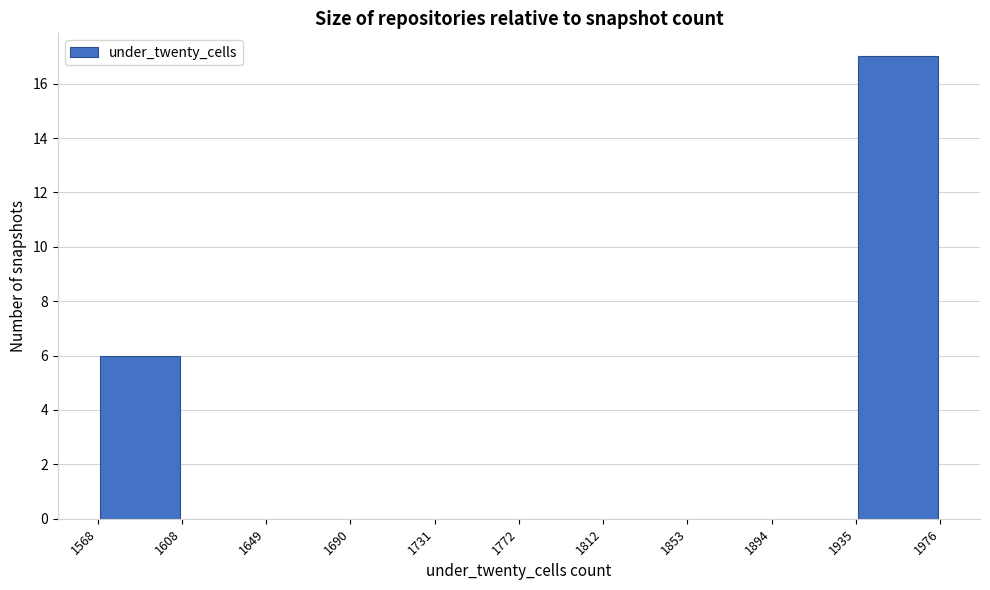

Which range on the x-axis has the tallest bar?

1935 to 1976